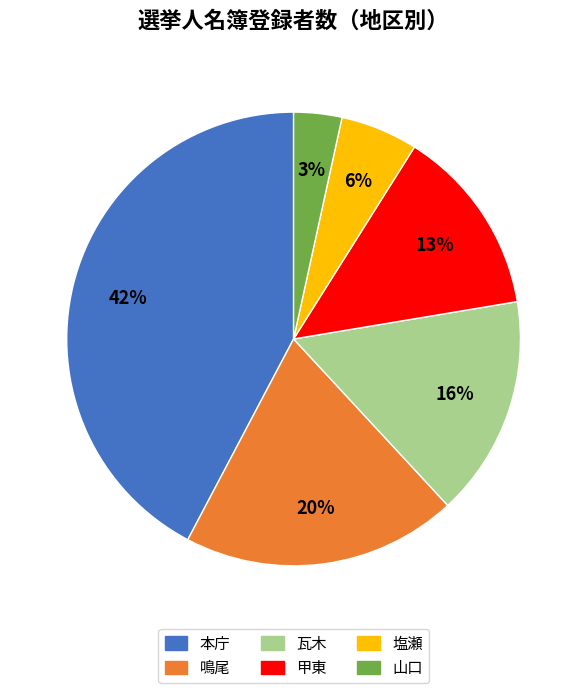

Is it true that 塩瀬 is 6% of the pie?

True